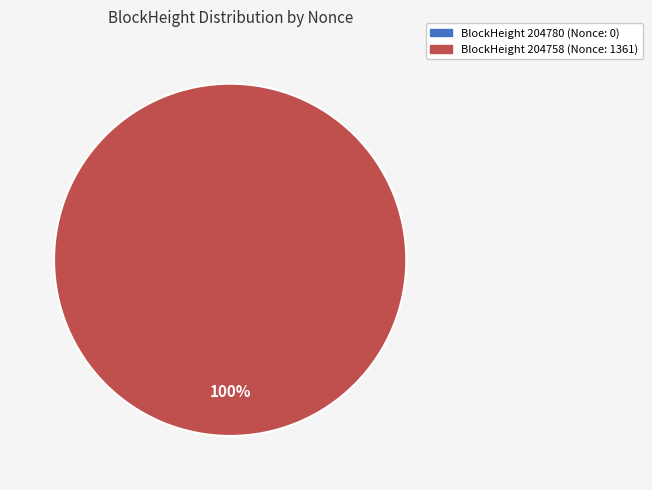

How many slices are in this pie chart?

2